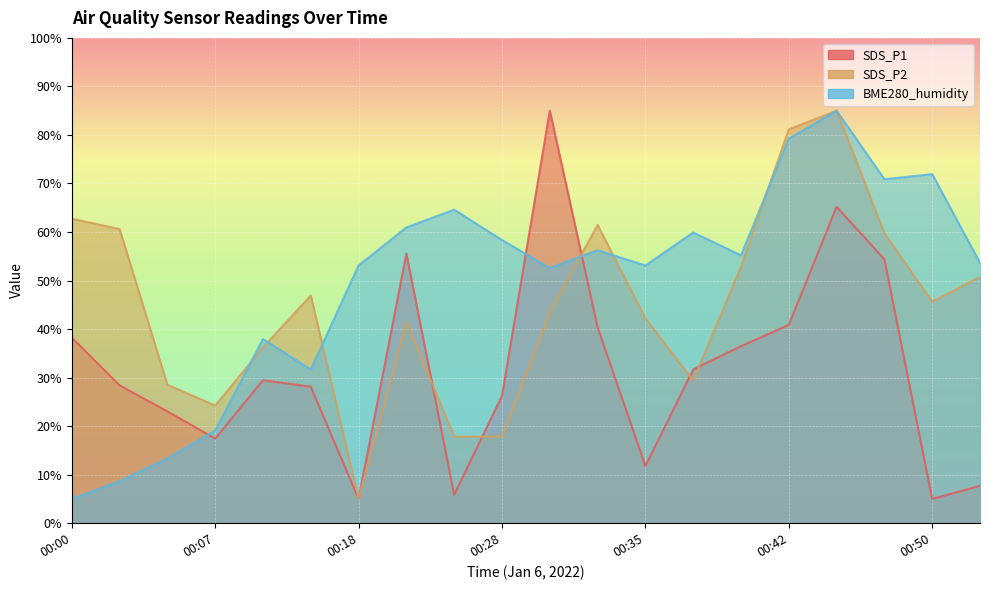

What are all the series names shown in the legend?

SDS_P1, SDS_P2, BME280_humidity